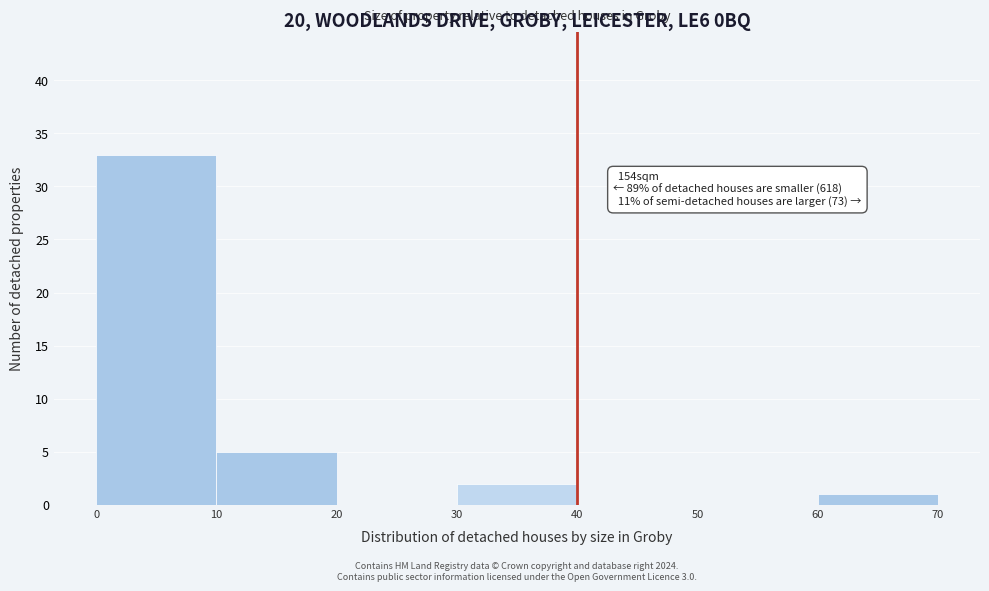

Which range on the x-axis has the tallest bar?

0 to 10